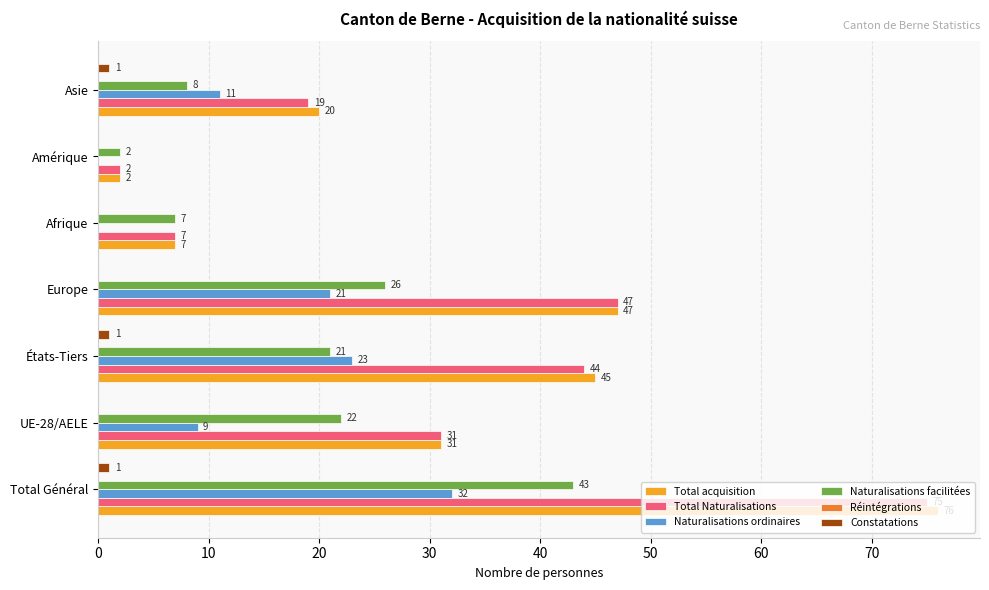

The value of Total acquisition at UE-28/AELE is 41. True or false?

False